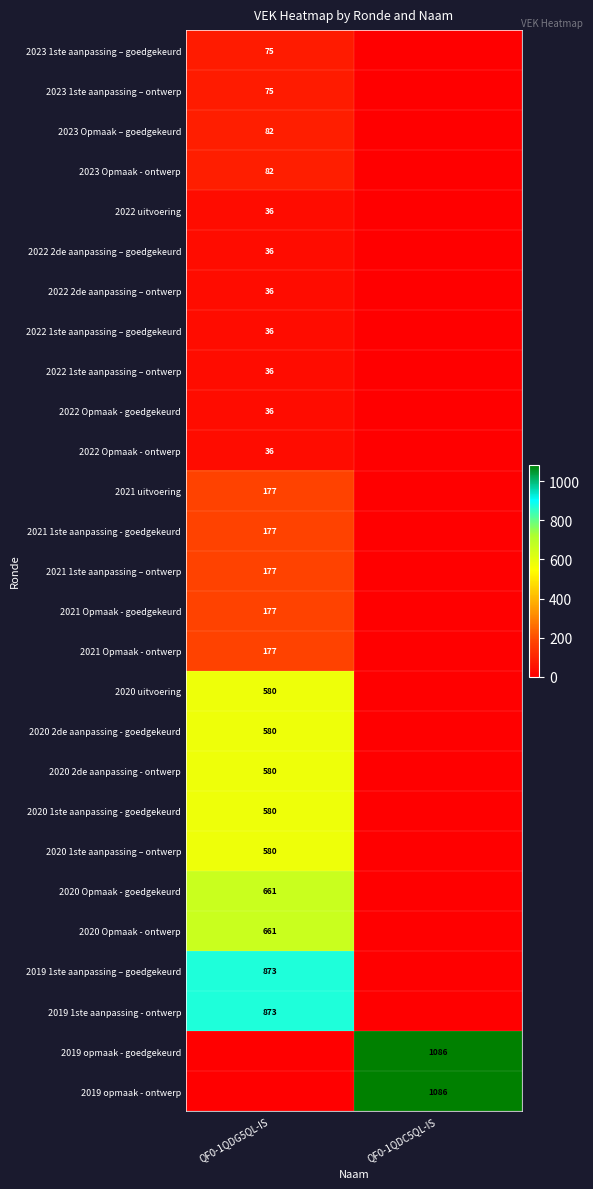

True or false: 2019 opmaak - goedgekeurd has a value of 1800 at QF0-1QDC5QL-IS.

False